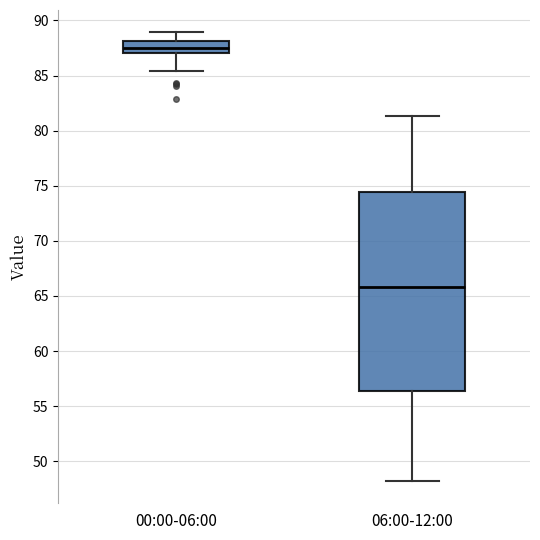

Reading left to right, read every box against the y-axis: the position of its median line, the range the box covers, and the ends of its whiskers. The values are not printed on the chart, so give them approximately, as read against the axis.

00:00-06:00: median 87.5, box 87.0 to 88.0, whiskers 85.5 to 89.0
06:00-12:00: median 66.0, box 56.5 to 74.5, whiskers 48.0 to 81.5